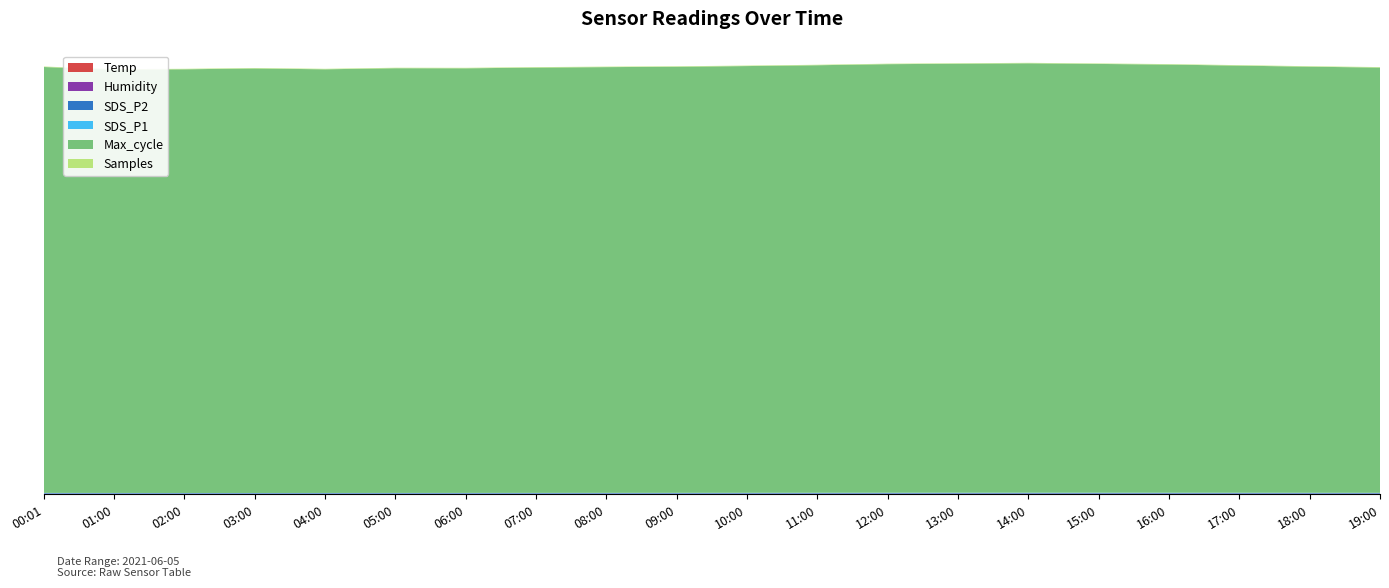

Reading right to left, what are all the values shown in this chart?

Temp: 23.7	24.9	25.8	26.5	27.0	27.2	26.8	26.1	25.2	24.0	23.1	22.3	21.5	20.8	20.0	19.5	19.0	18.8	19.4	20.3
Humidity: 73.2	71.5	70.1	69.3	68.5	67.8	67.2	67.5	68.0	69.2	70.8	72.5	74.0	76.3	78.5	80.2	81.5	82.8	80.5	75.6
SDS_P2: 22.8	23.5	24.2	24.7	25.0	25.3	25.1	24.8	24.2	23.5	22.8	22.3	21.8	21.1	20.6	20.1	19.6	19.4	20.6	21.9
SDS_P1: 24.7	25.5	26.2	26.8	27.1	27.4	27.2	26.9	26.3	25.6	24.9	24.3	23.7	23.0	22.3	21.7	21.0	20.4	21.7	23.1
Max_cycle: 20540.0	20580.0	20630.0	20680.0	20710.0	20740.0	20720.0	20700.0	20650.0	20612.0	20580.0	20564.0	20542.0	20509.0	20514.0	20463.0	20504.0	20465.0	20447.0	20572.0
Samples: 5082945.0	5065999.0	5060185.0	5073474.0	5069611.0	5064963.0	5074736.0	5073465.0	5074763.0	5071165.0	5062549.0	5063521.0	5067107.0	5055130.0	5053584.0	5066792.0	5056431.0	5048794.0	5058086.0	5061037.0